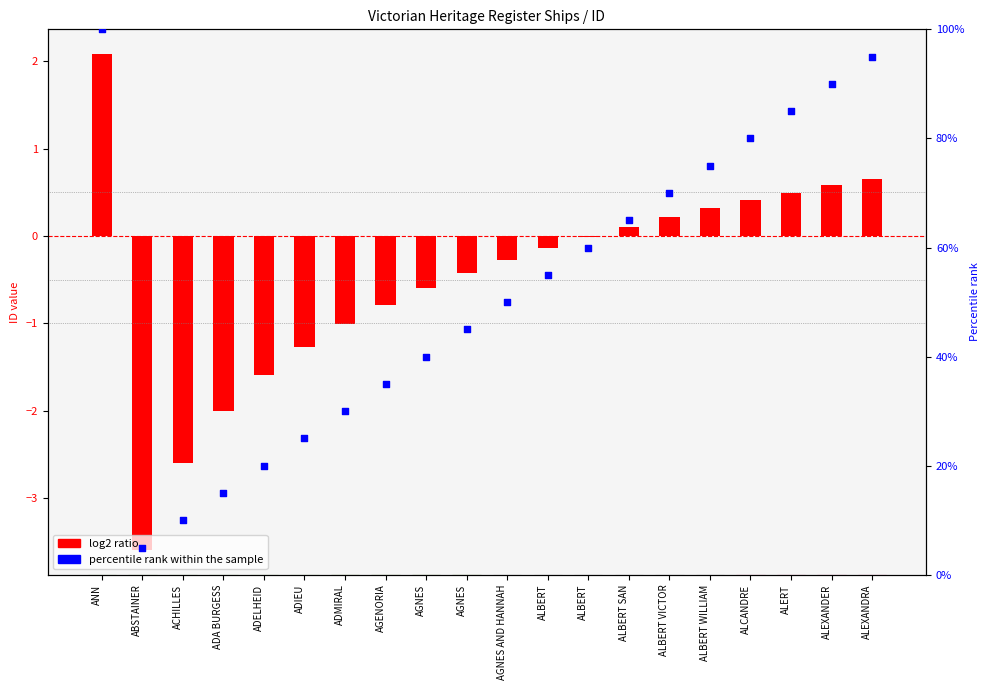

Which series has the largest Y range (max minus min)?

percentile rank within the sample